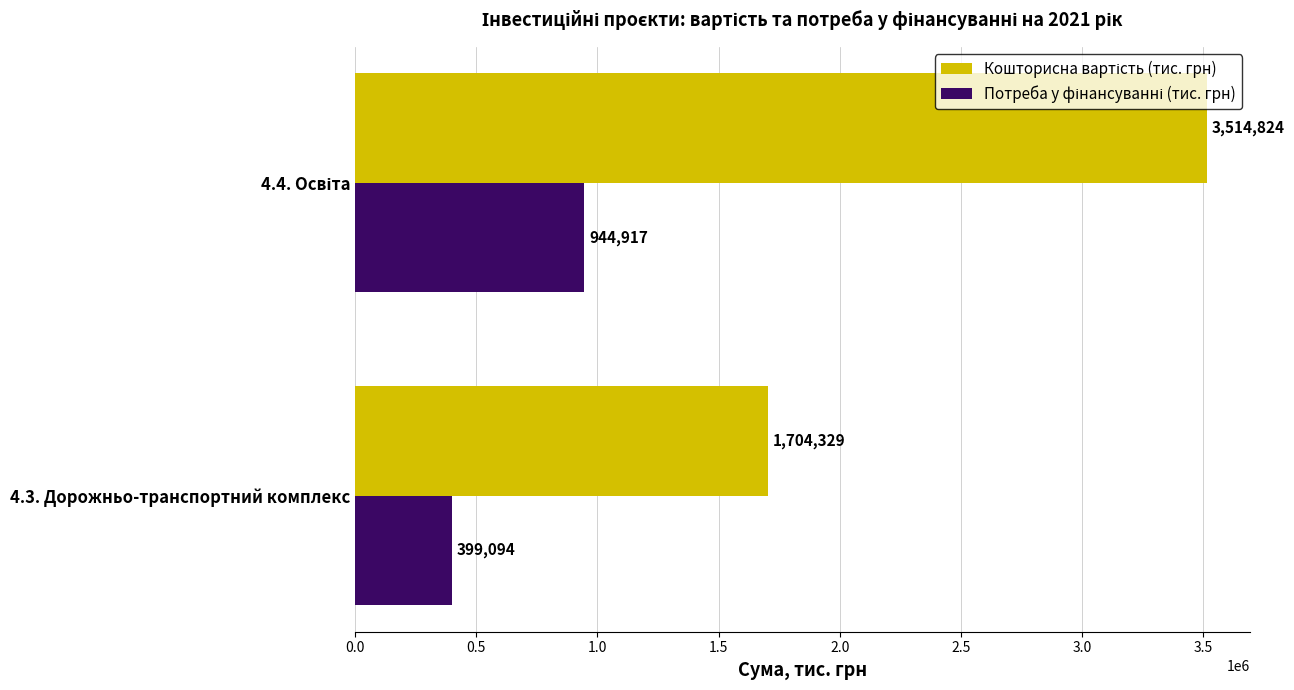

What is the smallest value displayed?

399094.4